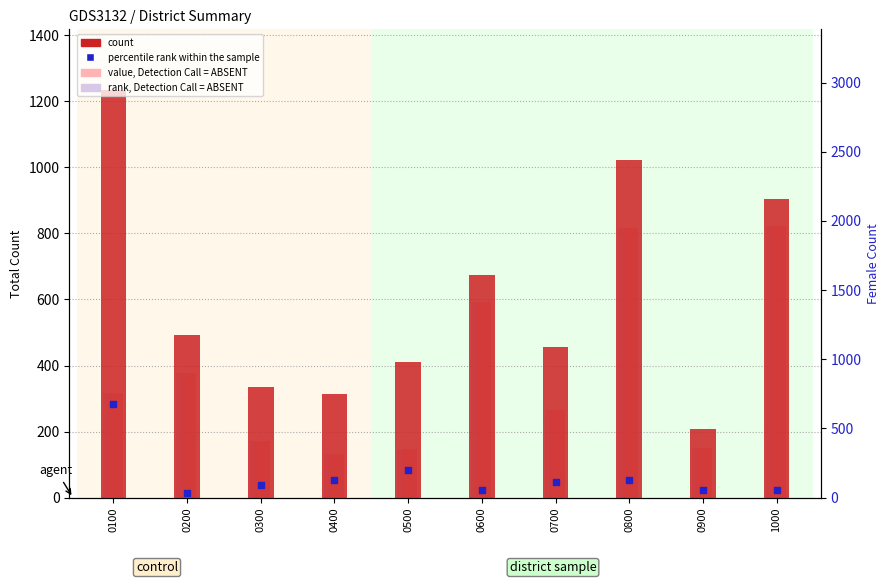

What is the total value across all series at 0300?

769